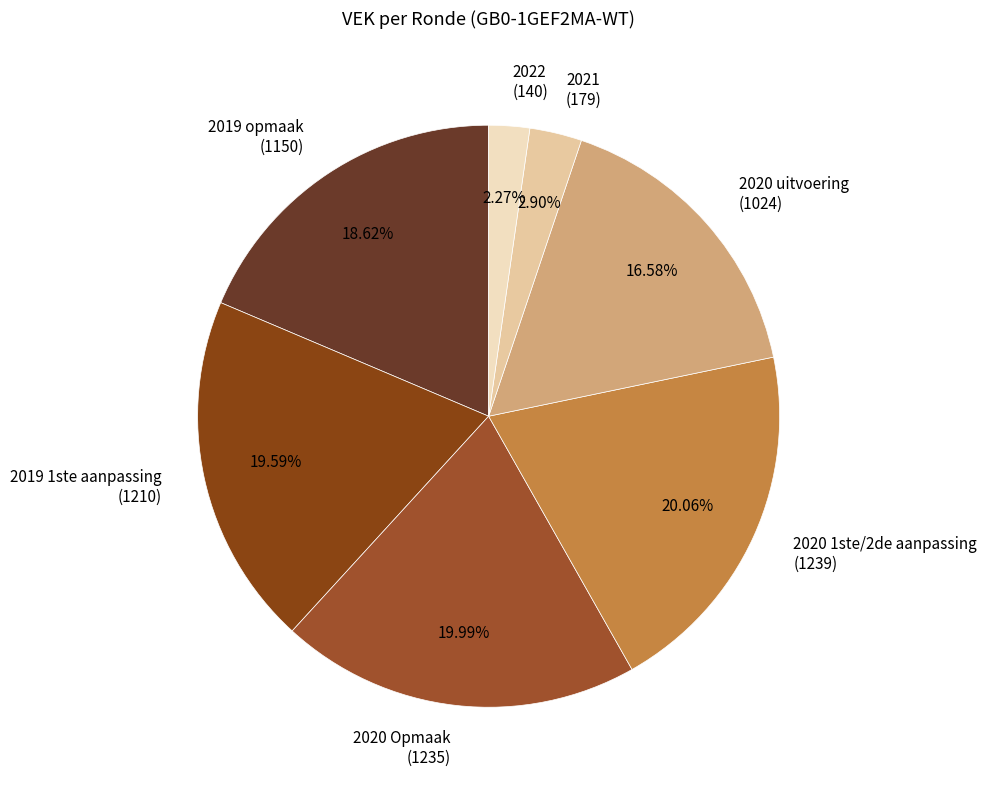

To the nearest percent, what is the average slice percentage?

14%